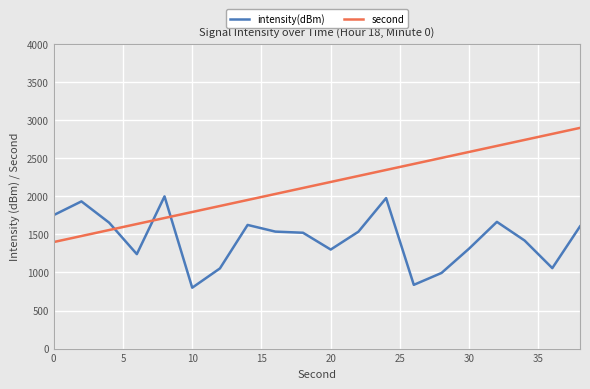

Which series has the widest spread of values?

second